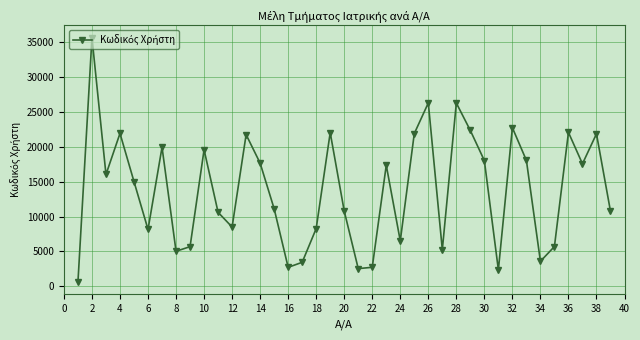

How many points are higher than both their immediate neighbors (excluding endpoints)?

12